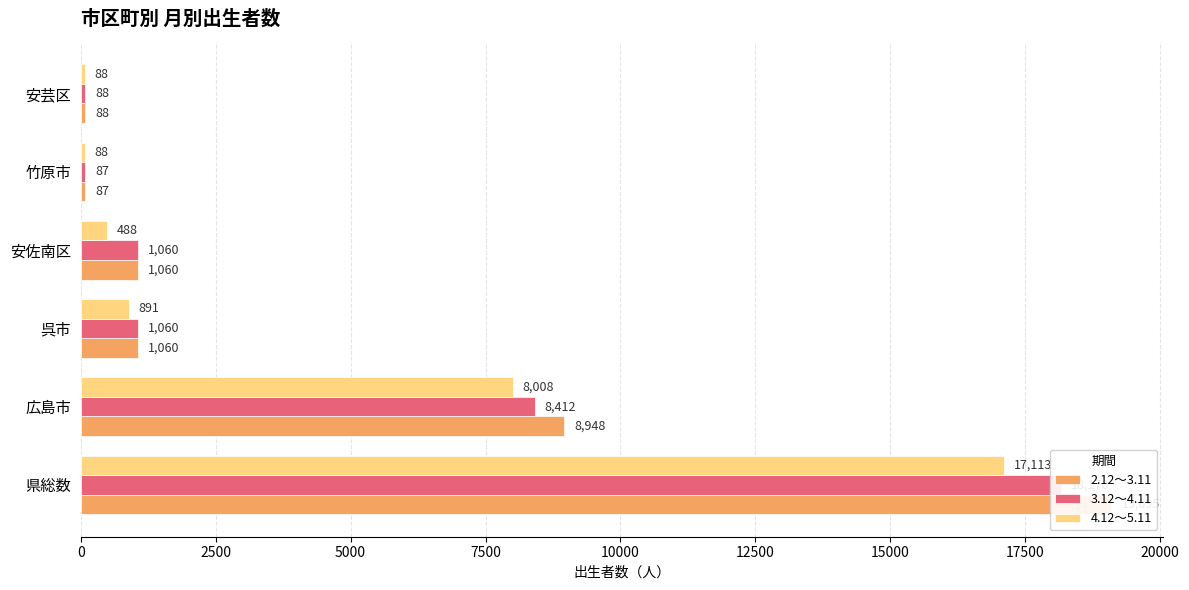

Reading left to right, list all the values displayed in this chart.

2.12～3.11: 19095	8948	1060	1060	87	88
3.12～4.11: 18170	8412	1060	1060	87	88
4.12～5.11: 17113	8008	891	488	88	88